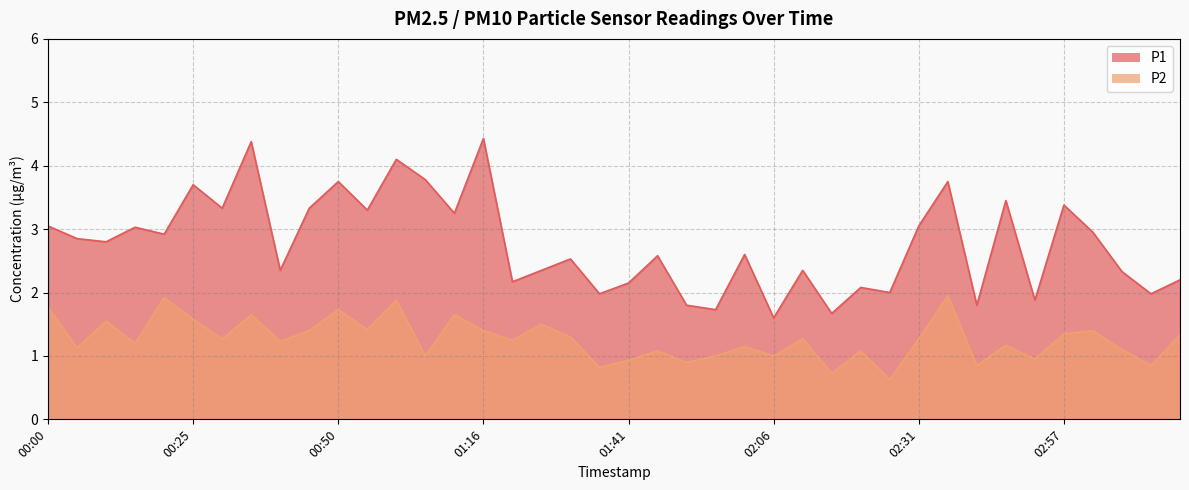

How many interior local peaks does the P1 series have?

14